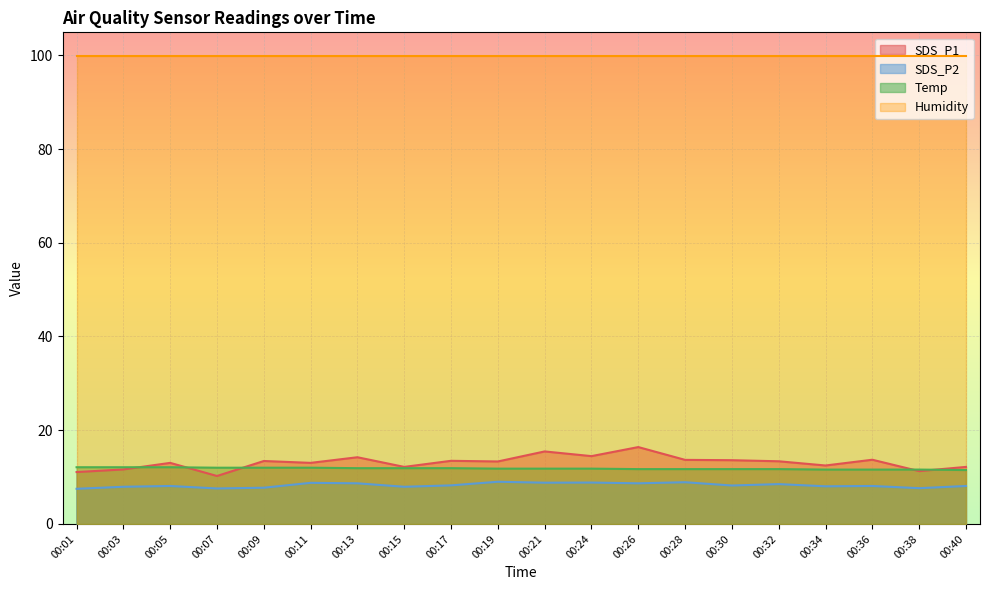

True or false: SDS_P1 and SDS_P2 intersect in this chart.

False